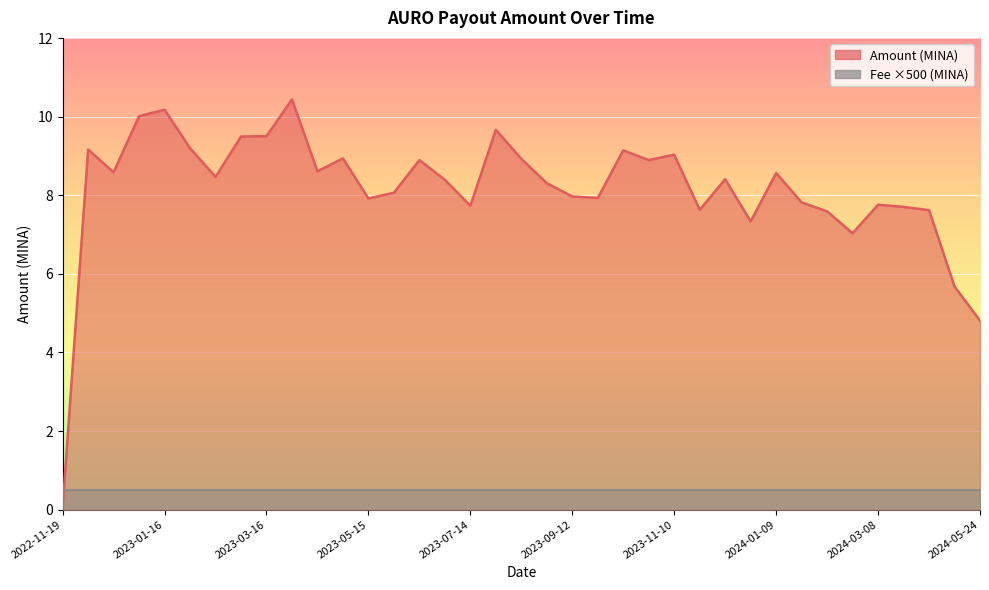

Where does the data first go above 8?

2022-12-02